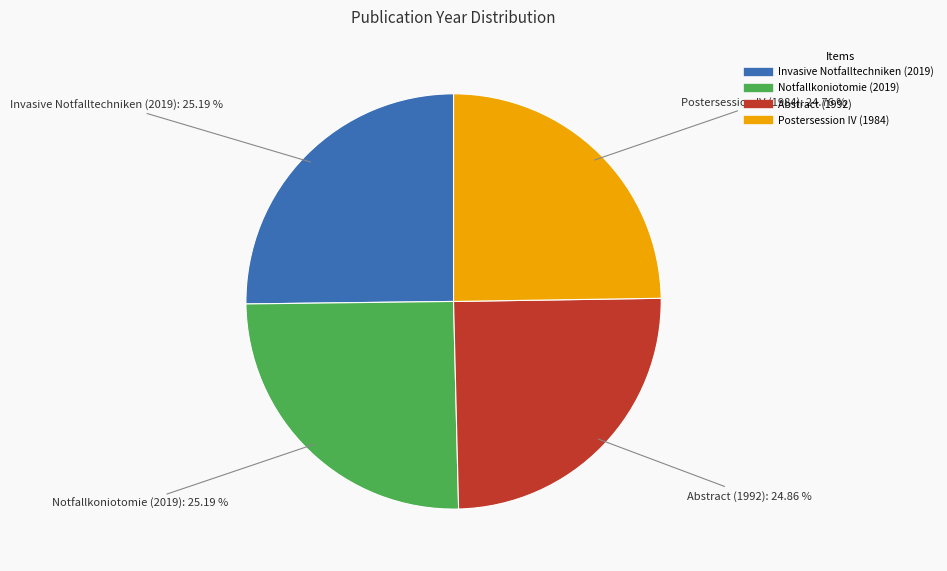

What percentage is NOT represented by Invasive Notfalltechniken (2019)?

74.8%